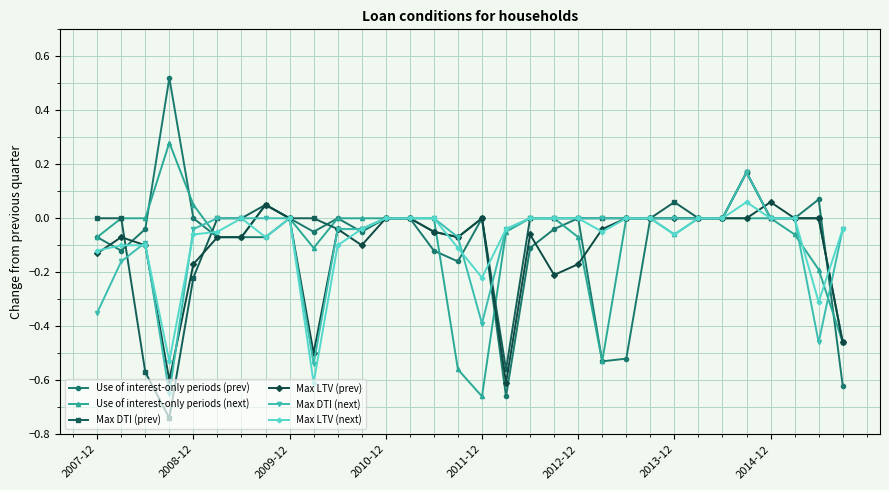

True or false: Use of interest-only periods (prev) has more than 0 interior local peaks.

True